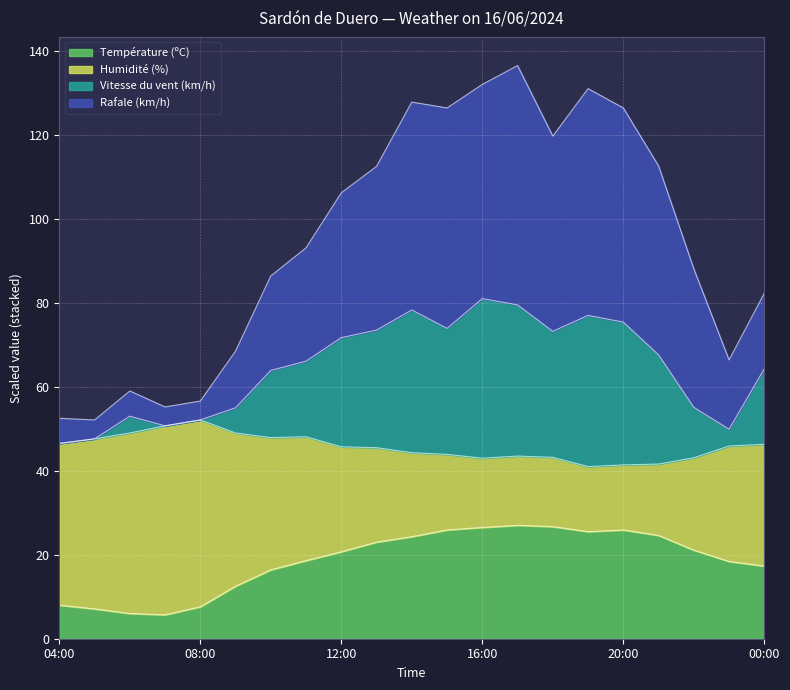

What is the lowest value of the Température (ºC) series?

5.7